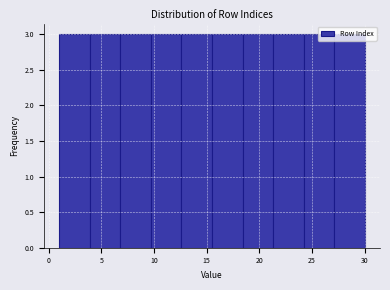

How tall is the bar that spans 15.5 to 18.4 on the x-axis? Neither the bar edges nor the heights are printed on the chart, so give them approximately, as read against the axes.

3